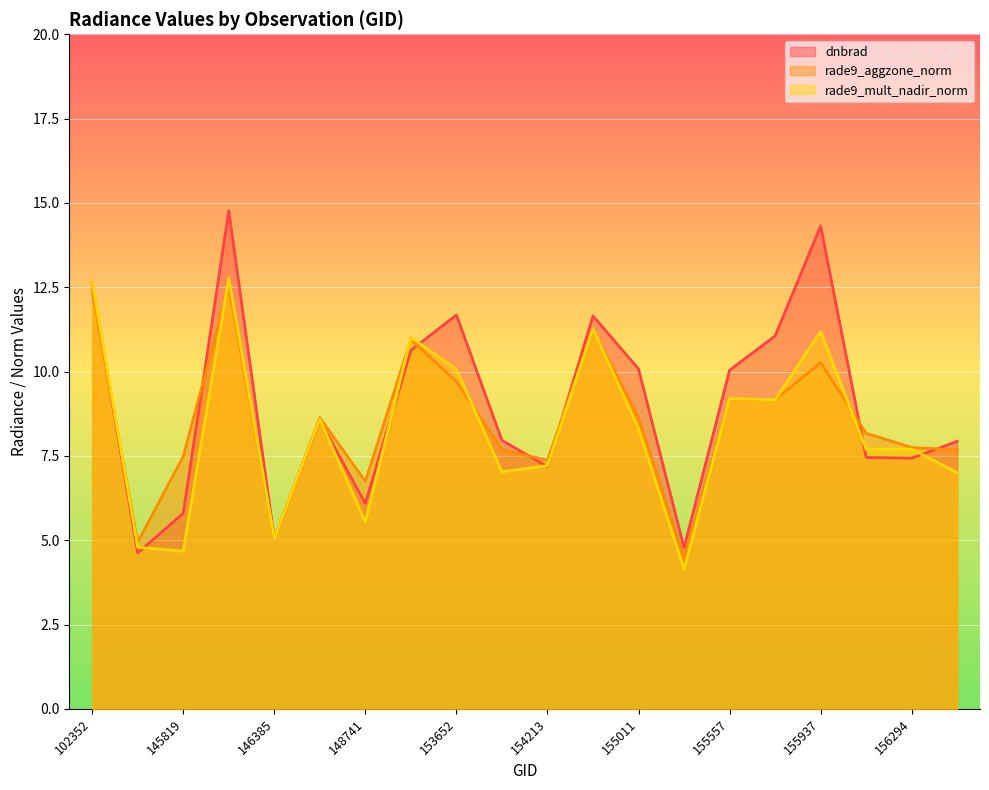

Where is rade9_aggzone_norm nearest to the value 8?

156115